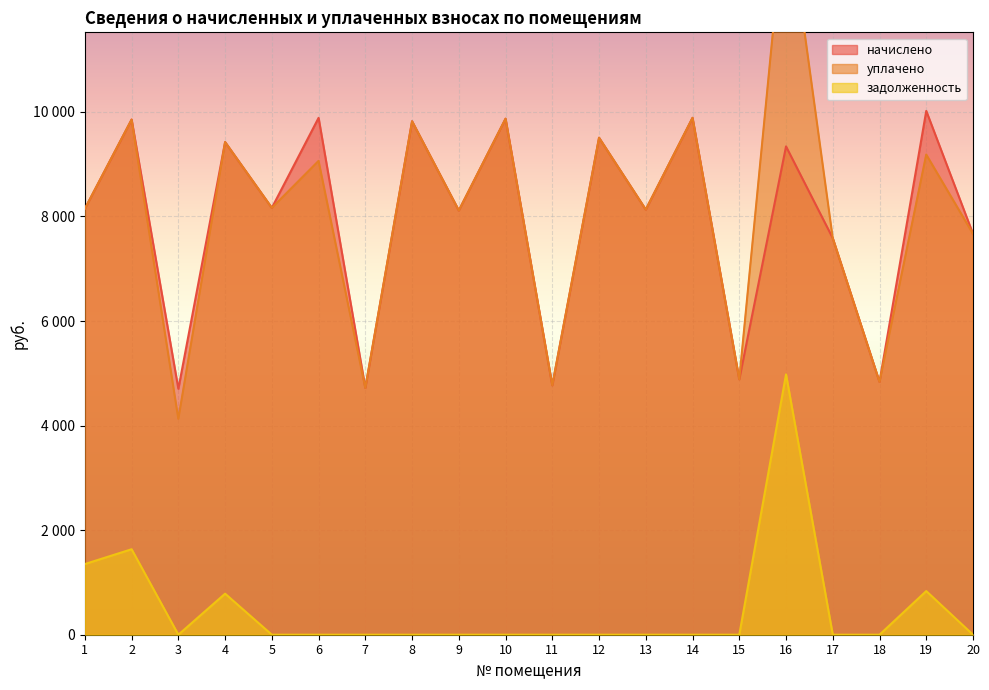

At which label is уплачено closest to 9122?

6